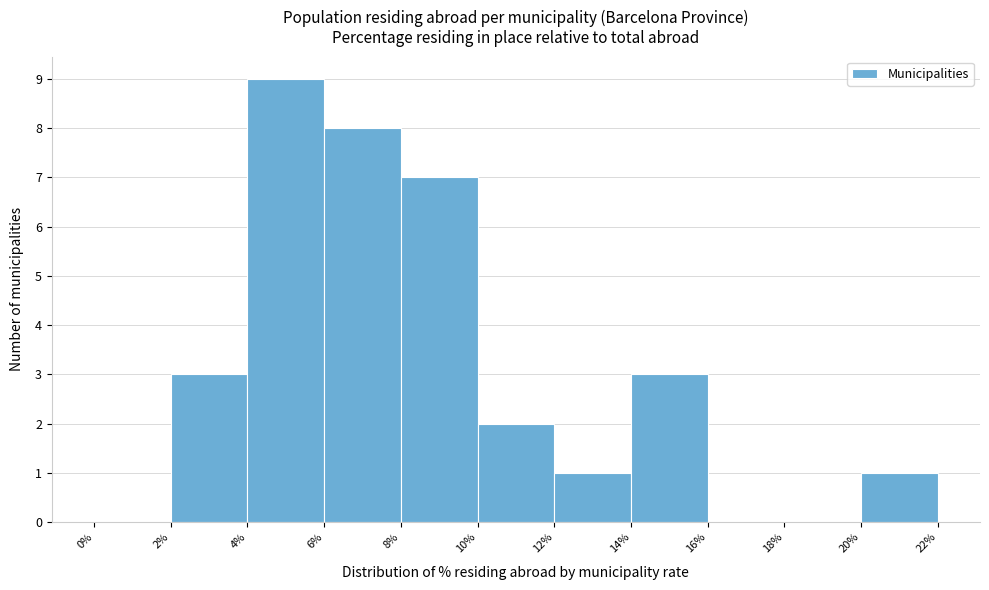

Reading left to right, transcribe this chart: for each bar, give the range it covers on the x-axis and its height. The values are not printed on the chart, so give them approximately, as read against the axis.

0% to 2%: 0
2% to 4%: 3
4% to 6%: 9
6% to 8%: 8
8% to 10%: 7
10% to 12%: 2
12% to 14%: 1
14% to 16%: 3
16% to 18%: 0
18% to 20%: 0
20% to 22%: 1